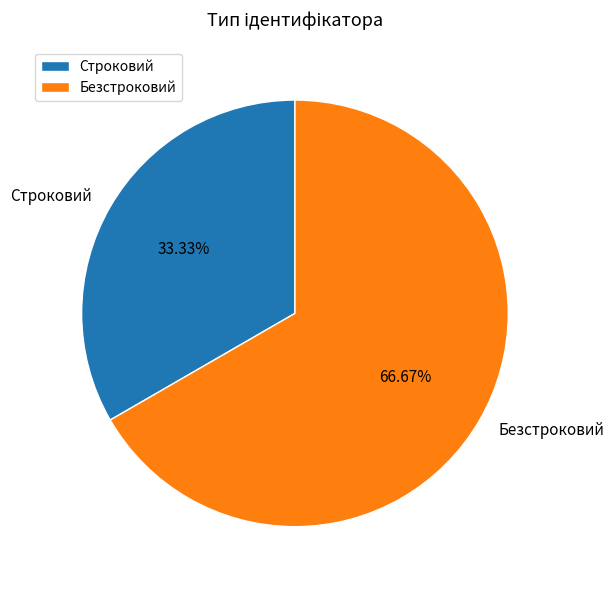

The Строковий slice represents 33% of the pie. True or false?

True